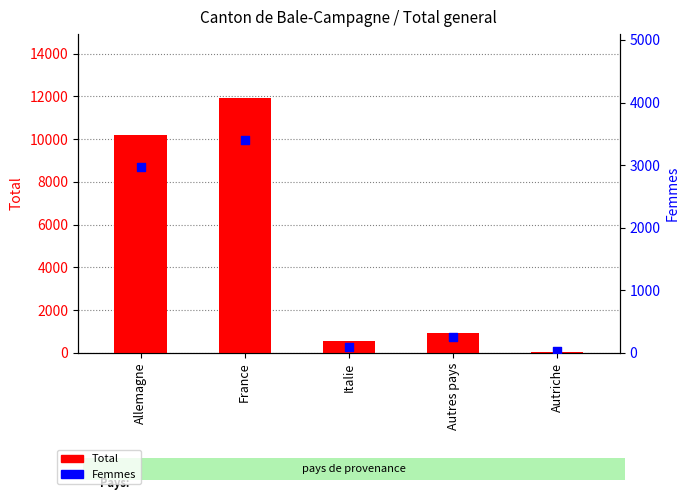

What are all the series names shown in the legend?

Total, Femmes